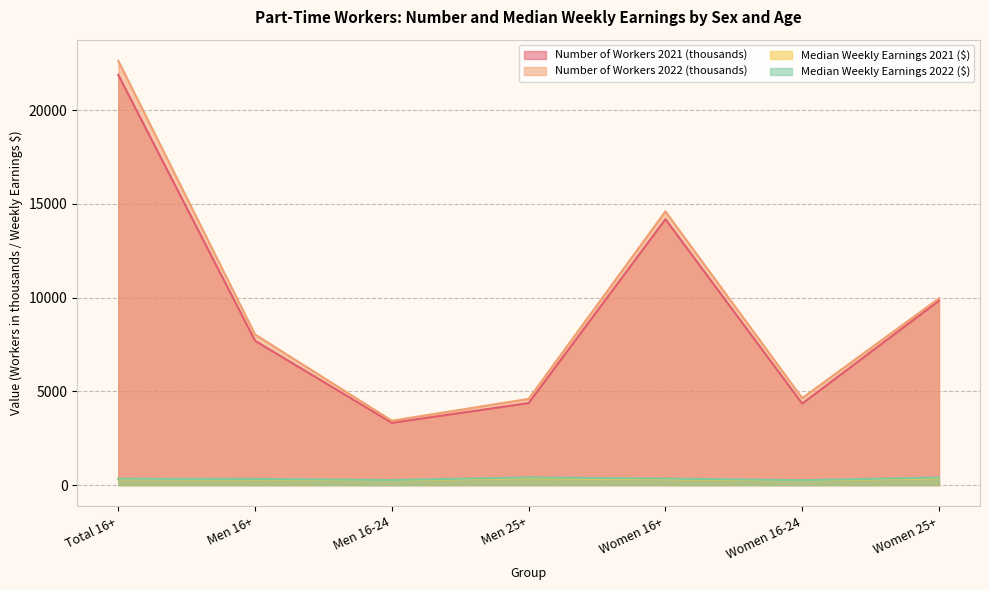

In Median Weekly Earnings 2021 ($), how many points are higher than both neighbors (excluding endpoints)?

1